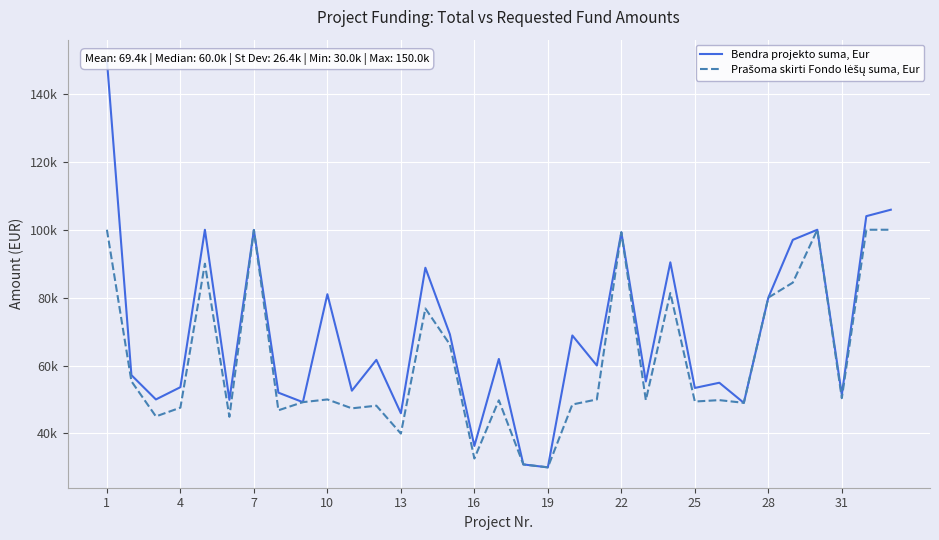

True or false: Bendra projekto suma, Eur and Prašoma skirti Fondo lėšų suma, Eur cross at least once.

False